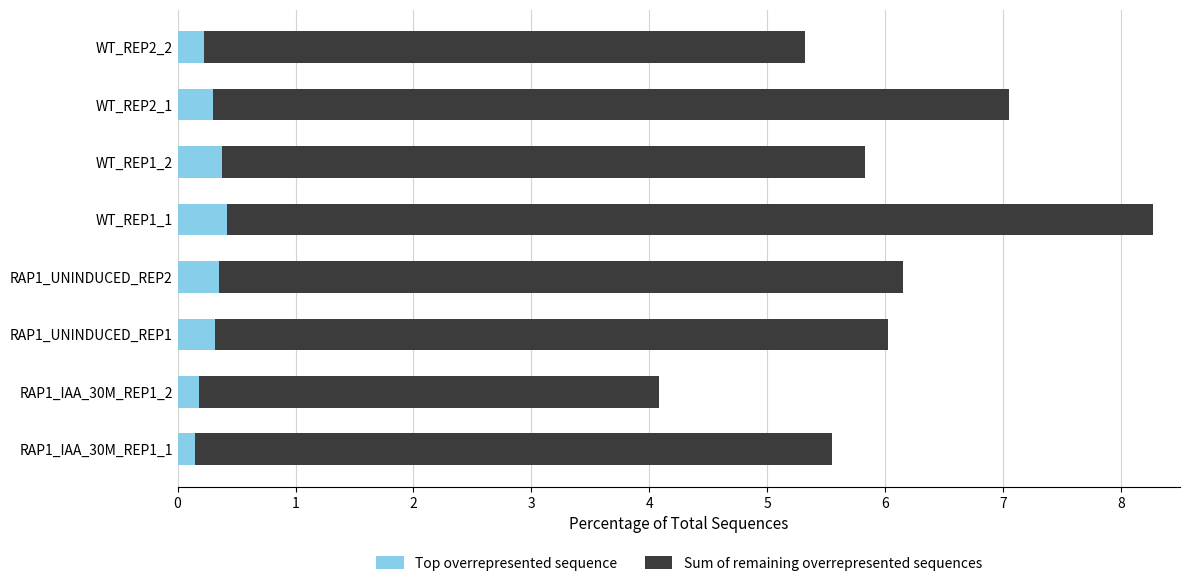

What is the total value across all series at RAP1_IAA_30M_REP1_2?

4.1